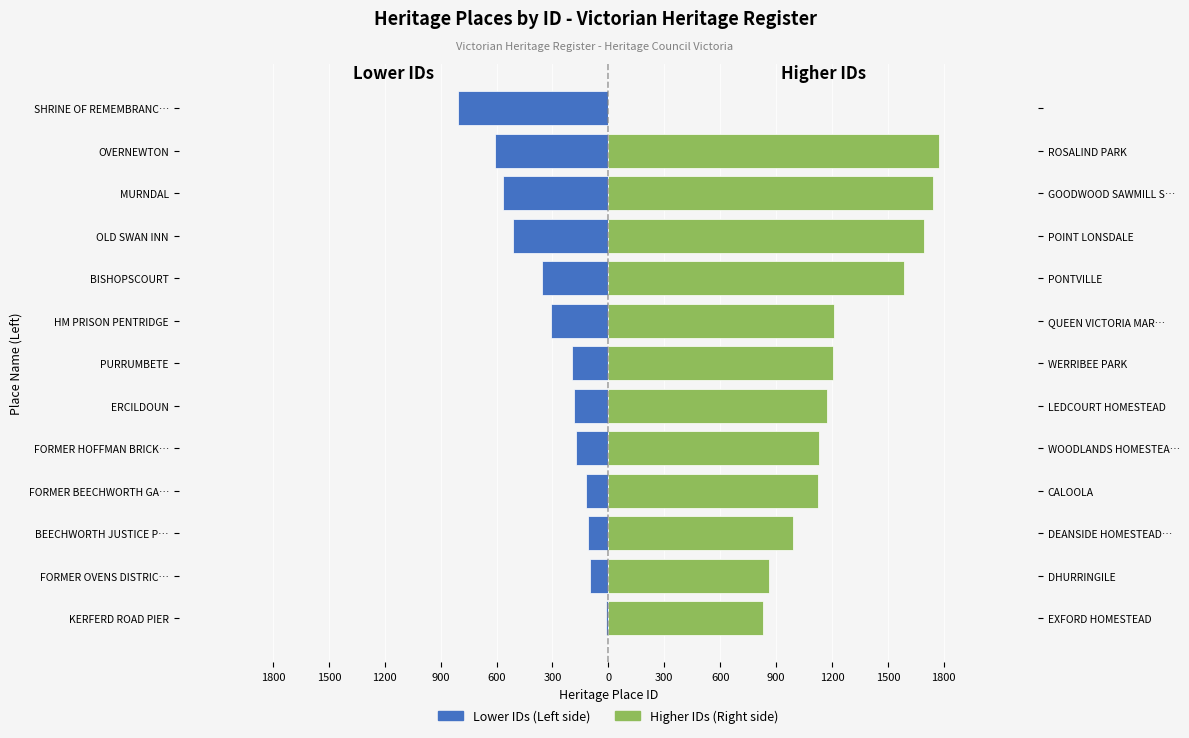

How many positive values does the Higher IDs (Right) series have?

12